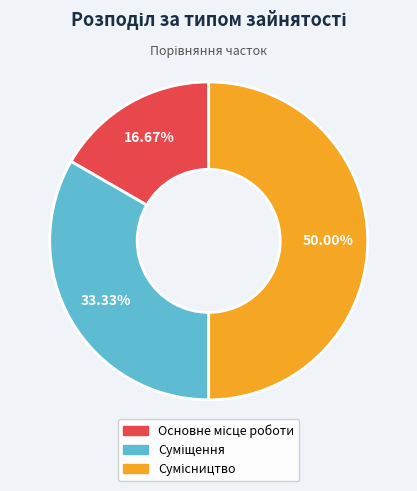

To the nearest percent, what is the difference between the Сумісництво and Суміщення slice percentages?

17%